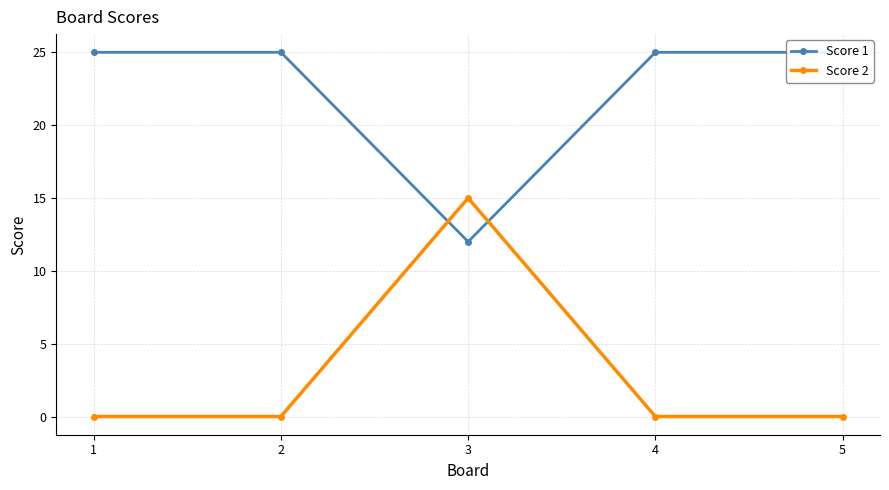

Between 4 and 3, which is larger?

4